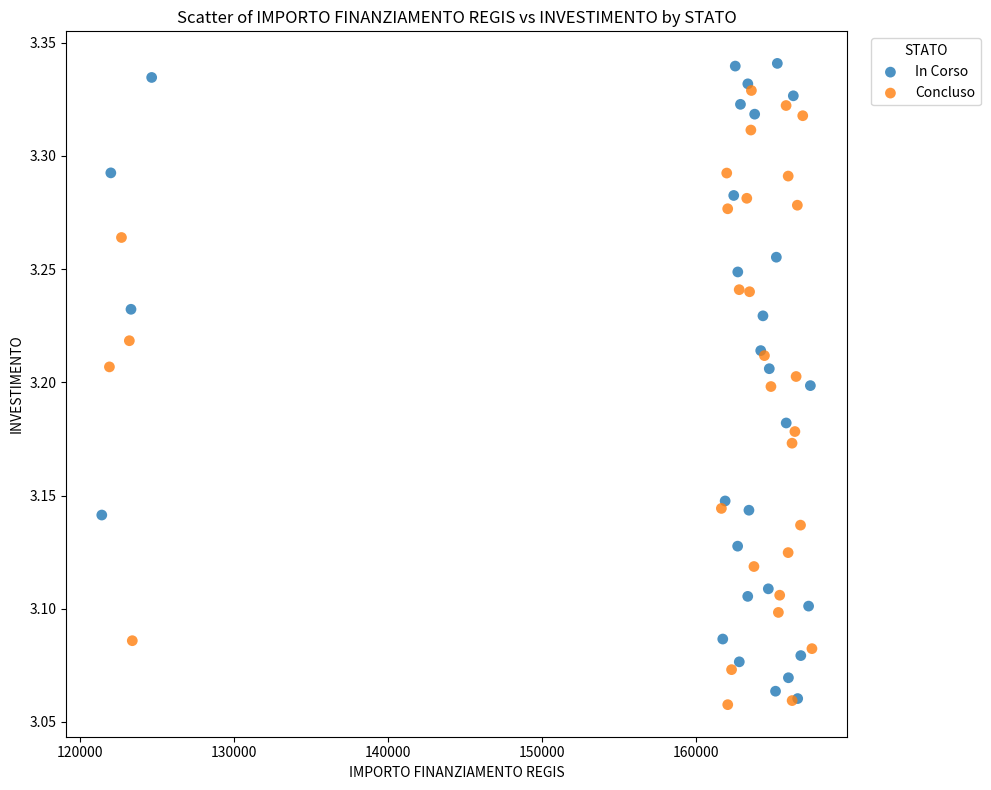

What are all the series names shown in the legend?

In Corso, Concluso